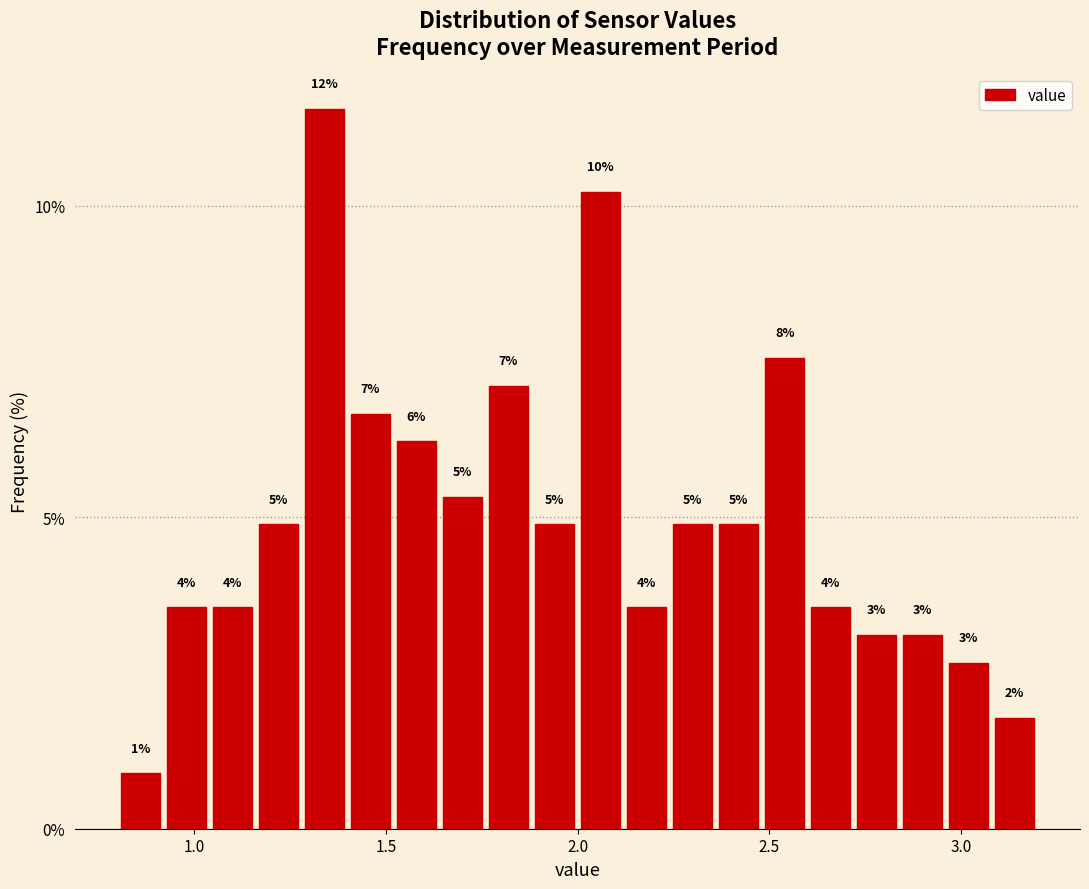

Read against the x-axis, roughly where is the centre of the tallest bar?

1.35